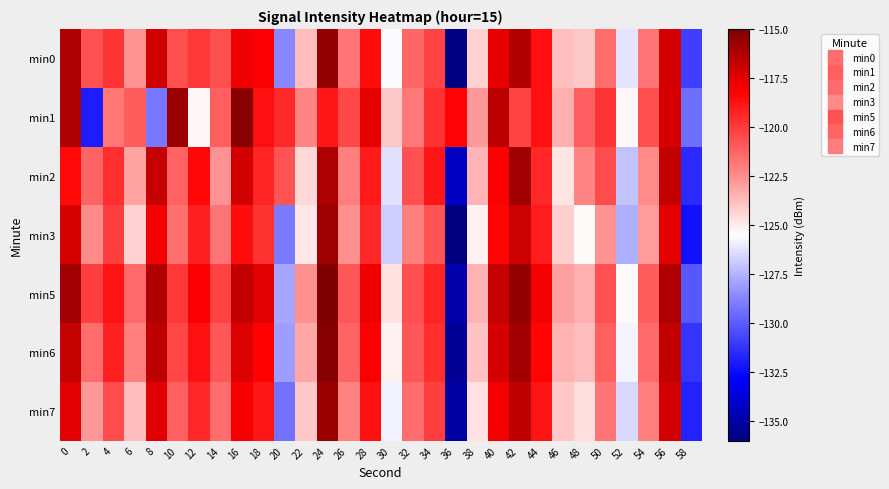

Reading left to right, list all the values displayed in this chart.

min0: 0=-116.2	2=-120.7	4=-119.8	6=-122.7	8=-117.0	10=-120.6	12=-119.8	14=-120.7	16=-117.8	18=-118.0	20=-128.6	22=-123.7	24=-115.5	26=-121.7	28=-118.6	30=-125.6	32=-121.4	34=-120.2	36=-135.9	38=-124.3	40=-117.6	42=-116.3	44=-118.6	46=-123.8	48=-124.1	50=-121.5	52=-126.2	54=-121.7	56=-117.1	58=-130.9
min1: 0=-116.2	2=-131.9	4=-121.9	6=-121.0	8=-129.1	10=-115.7	12=-125.3	14=-121.1	16=-115.3	18=-118.7	20=-119.5	22=-122.3	24=-118.9	26=-120.4	28=-117.6	30=-124.1	32=-121.9	34=-119.7	36=-118.3	38=-122.8	40=-116.5	42=-120.2	44=-118.7	46=-123.4	48=-121.1	50=-119.8	52=-125.3	54=-120.6	56=-117.2	58=-129.4
min2: 0=-118.5	2=-121.3	4=-119.6	6=-123.1	8=-116.8	10=-121.2	12=-118.4	14=-122.7	16=-117.1	18=-119.3	20=-120.8	22=-124.5	24=-116.2	26=-122.1	28=-119.0	30=-126.3	32=-120.7	34=-118.9	36=-134.2	38=-123.6	40=-118.1	42=-115.9	44=-119.4	46=-124.8	48=-122.3	50=-120.5	52=-127.1	54=-122.4	56=-116.7	58=-131.5
min3: 0=-117.2	2=-122.4	4=-120.1	6=-124.3	8=-117.9	10=-121.7	12=-119.2	14=-121.8	16=-118.6	18=-119.7	20=-129.1	22=-124.9	24=-115.8	26=-122.6	28=-119.4	30=-126.8	32=-122.1	34=-120.8	36=-136.5	38=-125.1	40=-118.3	42=-116.9	44=-119.1	46=-124.2	48=-125.4	50=-122.7	52=-127.6	54=-122.9	56=-117.5	58=-132.3
min5: 0=-115.9	2=-120.1	4=-118.8	6=-121.4	8=-116.3	10=-119.9	12=-118.1	14=-120.2	16=-116.7	18=-117.5	20=-127.8	22=-122.6	24=-114.9	26=-120.9	28=-117.8	30=-124.7	32=-120.6	34=-119.3	36=-134.9	38=-123.5	40=-116.8	42=-115.5	44=-117.9	46=-123.0	48=-123.4	50=-120.7	52=-125.4	54=-121.0	56=-116.2	58=-130.1
min6: 0=-116.8	2=-121.5	4=-119.2	6=-122.1	8=-116.6	10=-120.4	12=-118.7	14=-120.9	16=-117.3	18=-118.2	20=-128.1	22=-123.2	24=-115.2	26=-121.3	28=-118.1	30=-125.1	32=-120.9	34=-119.6	36=-135.4	38=-123.9	40=-117.2	42=-115.9	44=-118.3	46=-123.5	48=-123.7	50=-121.1	52=-125.8	54=-121.4	56=-116.7	58=-131.2
min7: 0=-117.5	2=-122.8	4=-120.5	6=-123.7	8=-117.4	10=-121.1	12=-119.4	14=-121.5	16=-118.0	18=-118.9	20=-129.3	22=-124.1	24=-115.7	26=-122.2	28=-118.7	30=-125.9	32=-121.5	34=-120.1	36=-135.1	38=-124.7	40=-117.9	42=-116.6	44=-118.8	46=-124.1	48=-124.6	50=-121.8	52=-126.5	54=-122.1	56=-117.1	58=-131.8